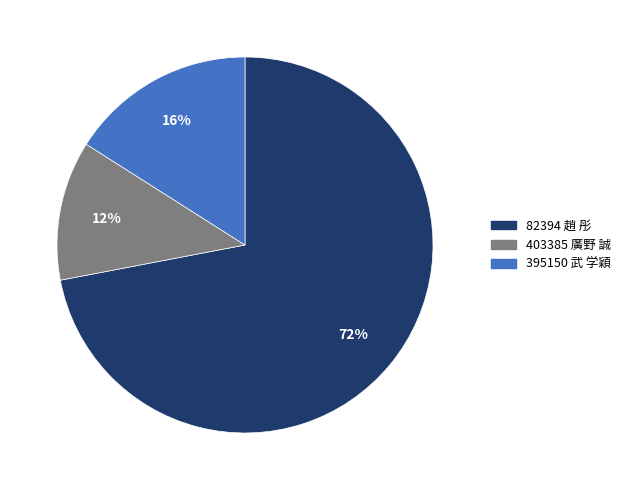

What is the majority slice?

82394 趙 彤